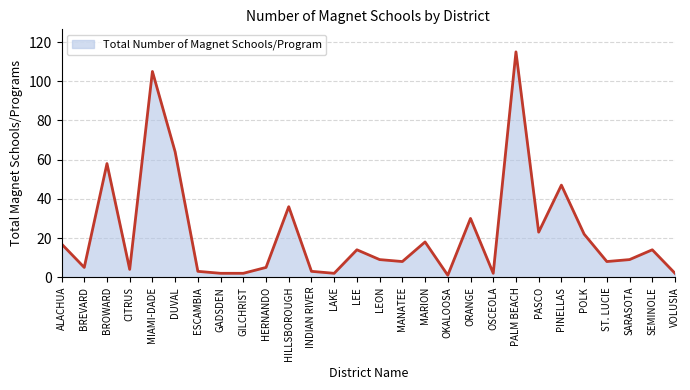

Between BREVARD and VOLUSIA, which is larger?

BREVARD